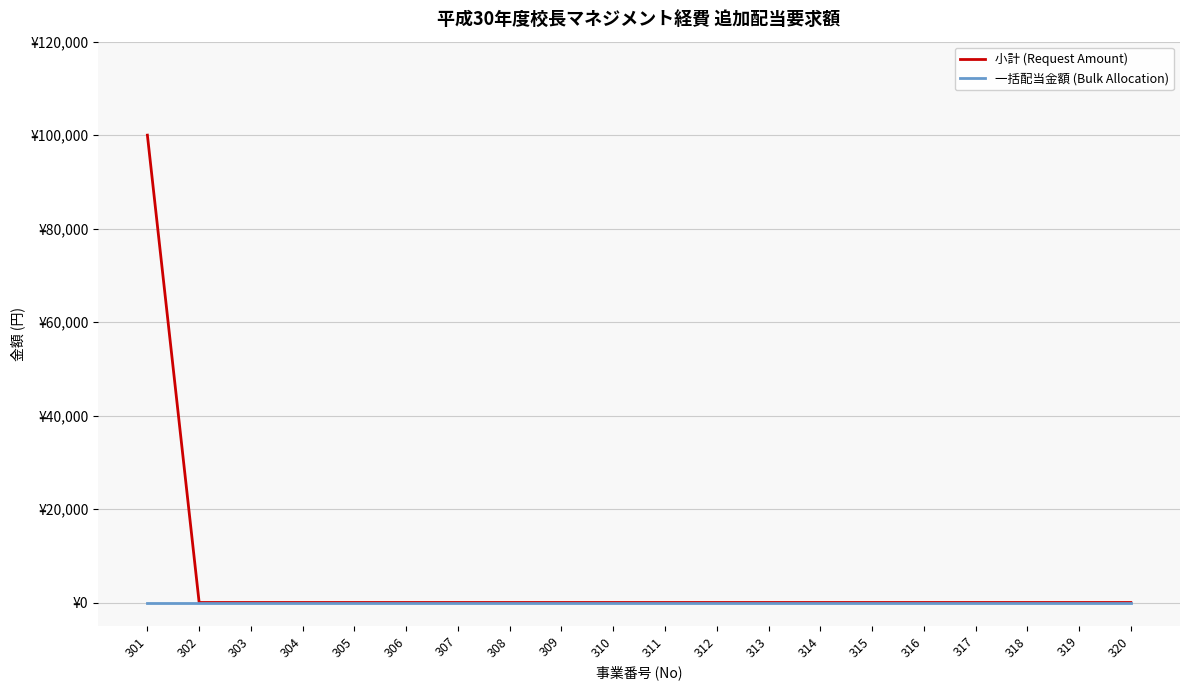

Does the chart display data point markers on the line(s)?

No